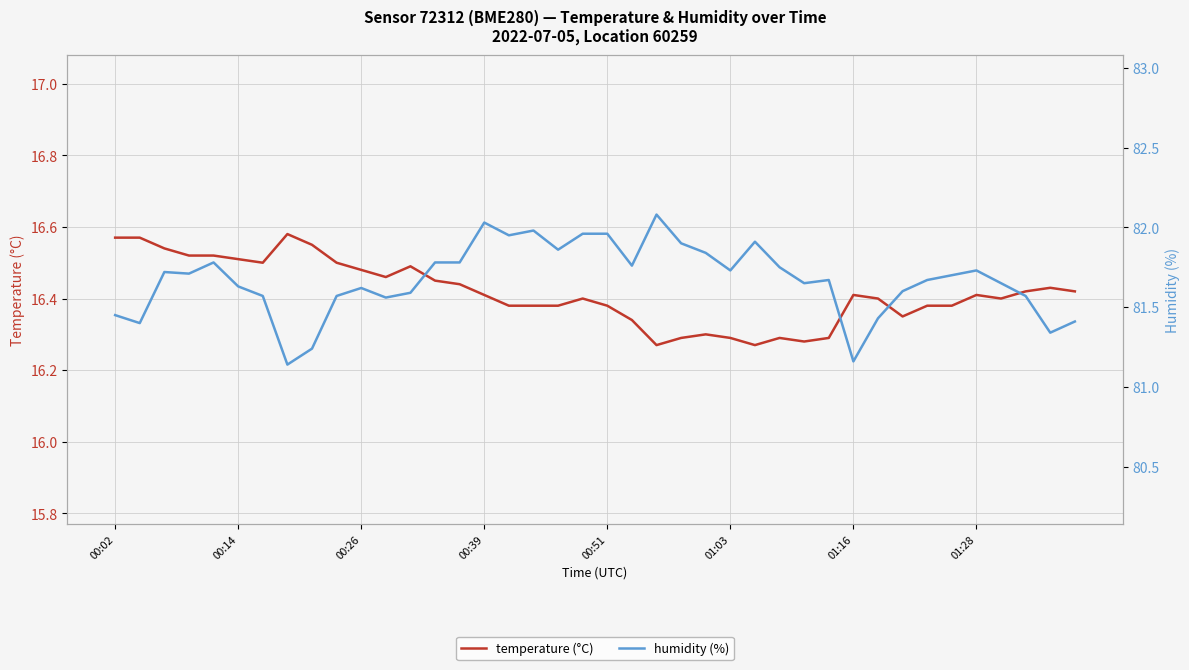

Is it true that humidity (%) equals 81.6 at 12?

True